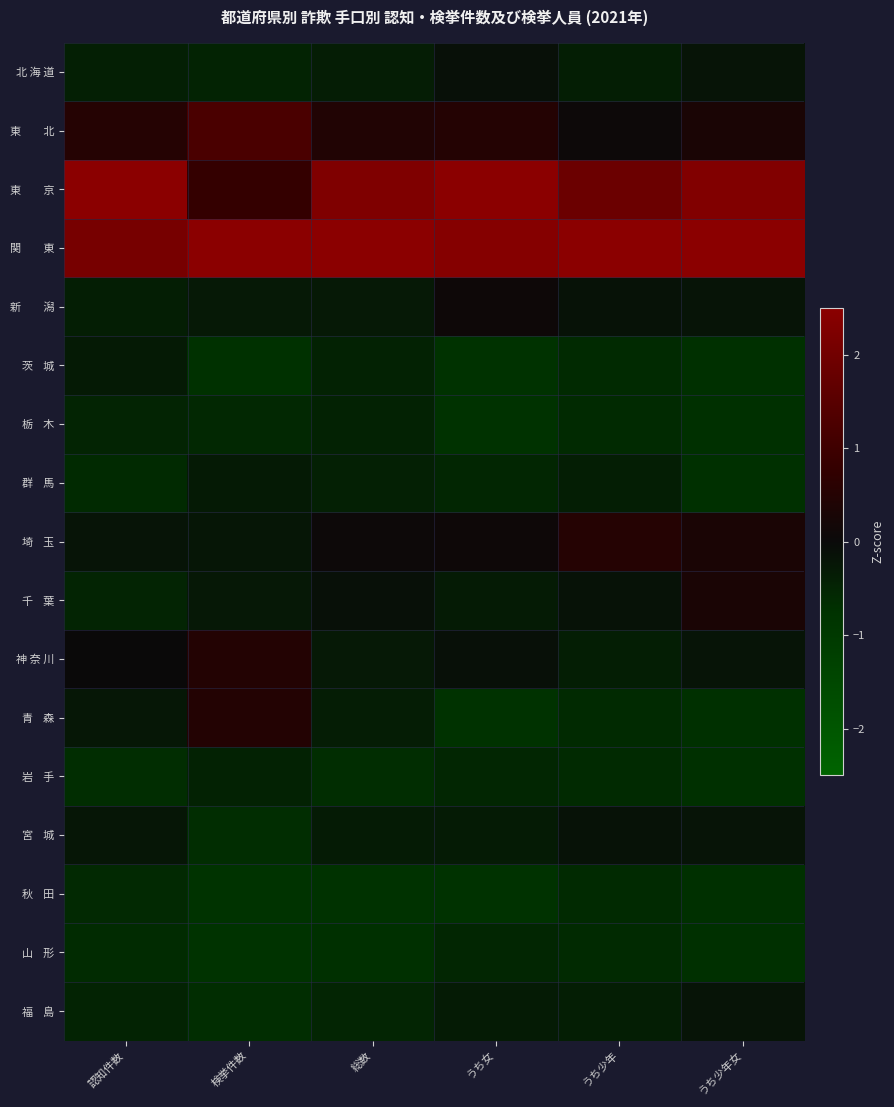

What is the spread (max minus min) of values at うち少年女?

3.5